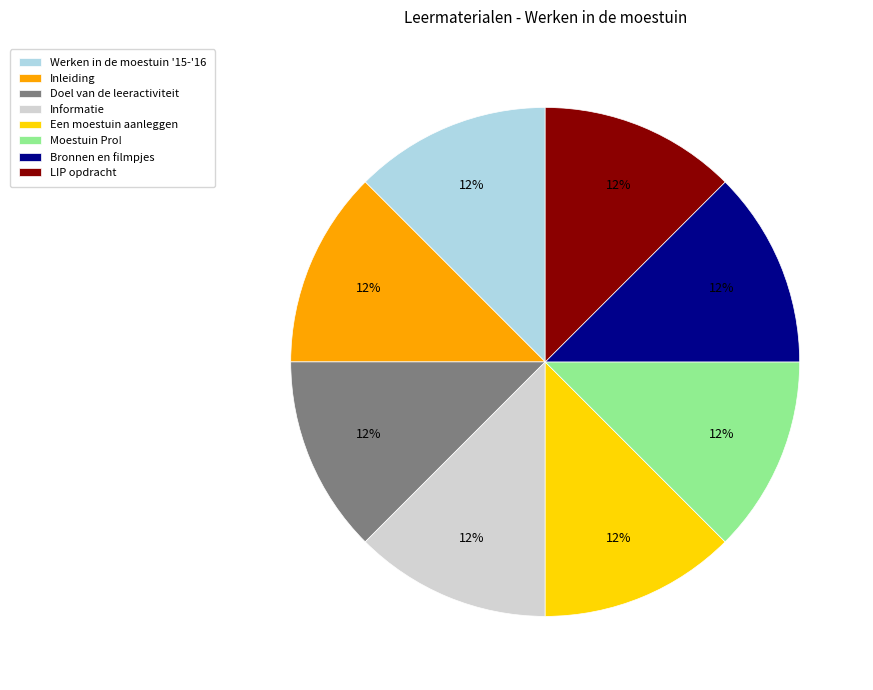

Is there a majority slice in this chart?

No